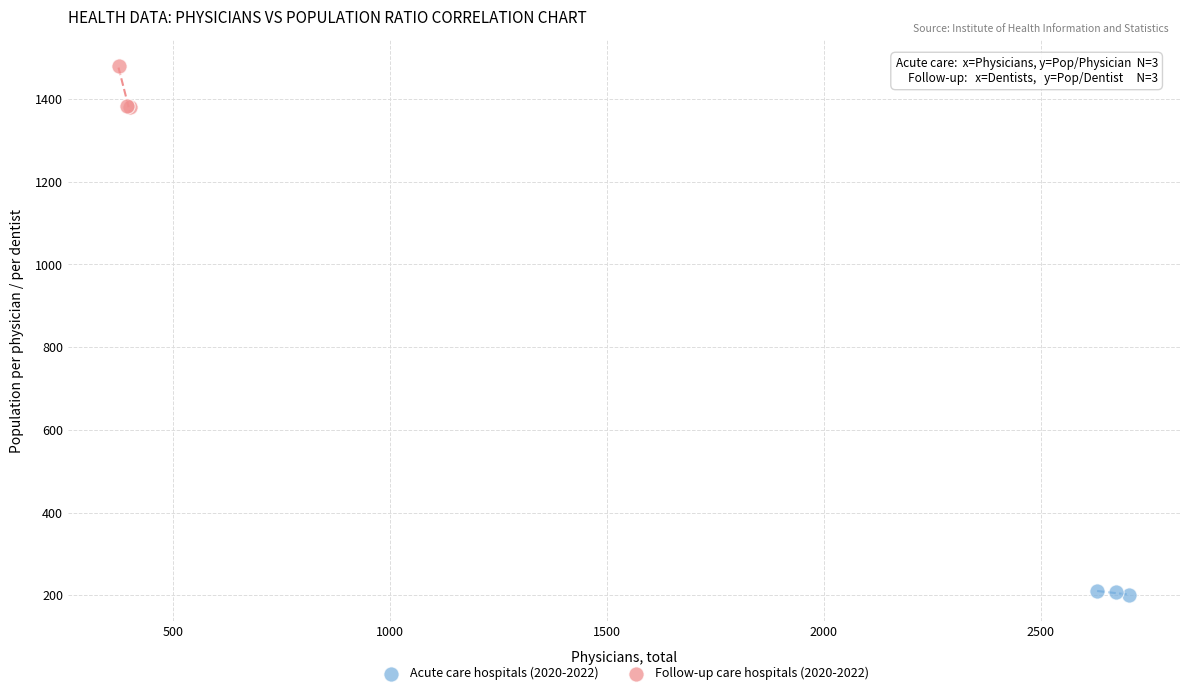

Which series contains the lowest Y value?

Acute care hospitals (2020-2022)